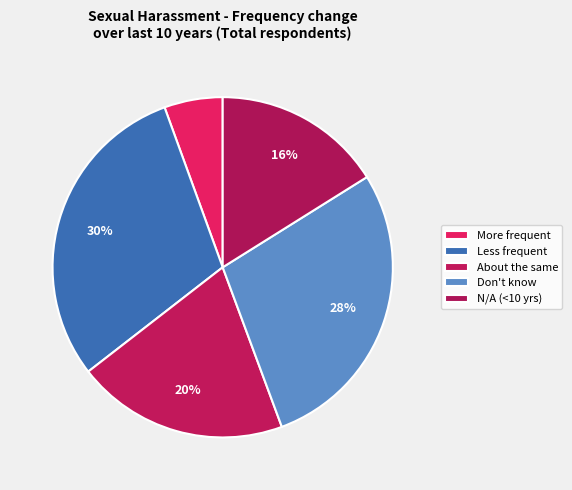

How many slices are in this pie chart?

5